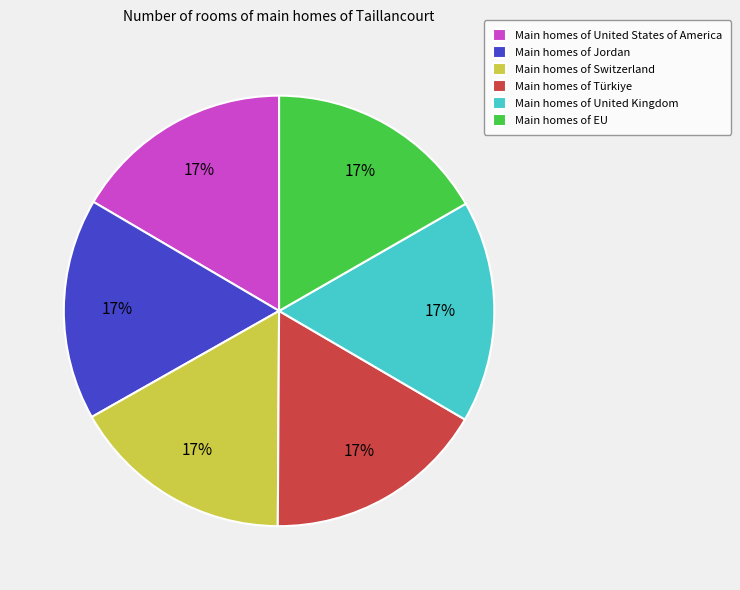

Does Main homes of EU account for over 50% of the chart?

No